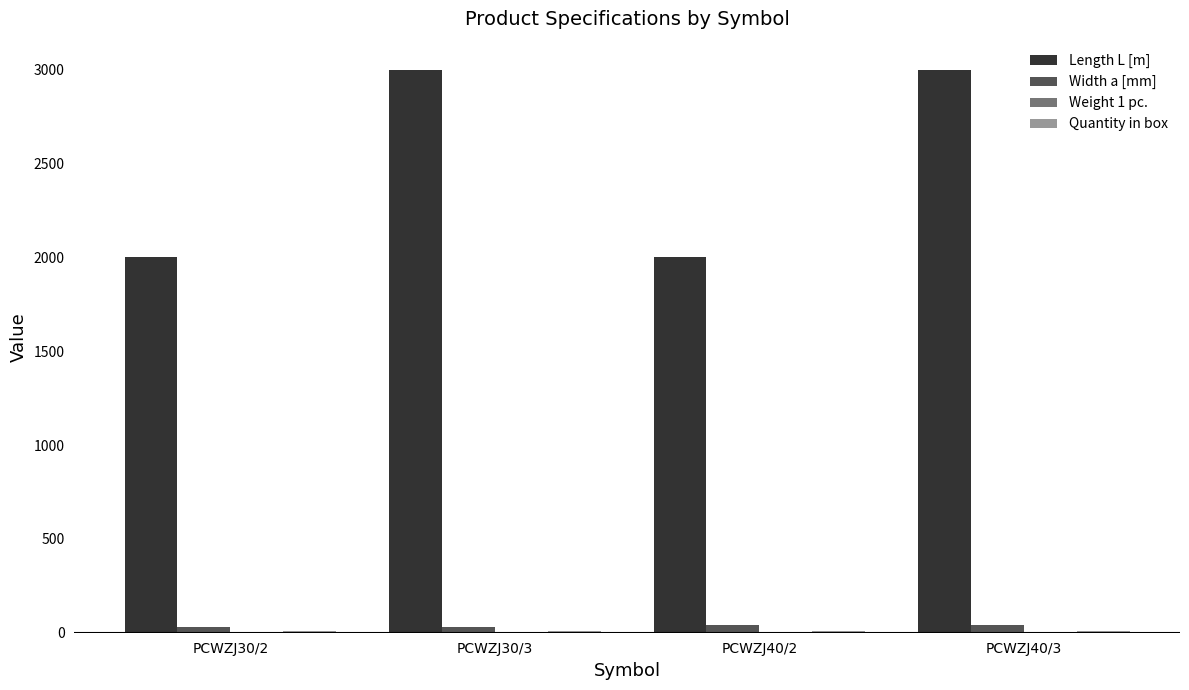

What is the maximum value for Length L [m]?

3000.0